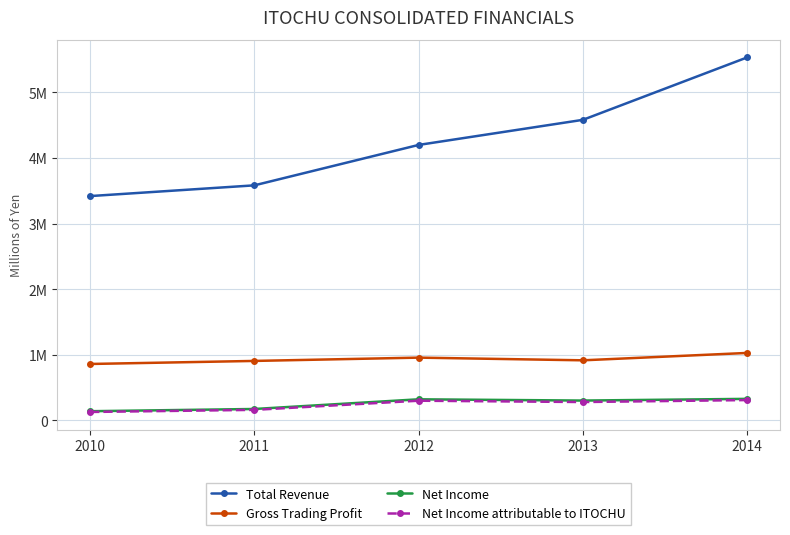

True or false: Gross Trading Profit and Net Income cross at least once.

False